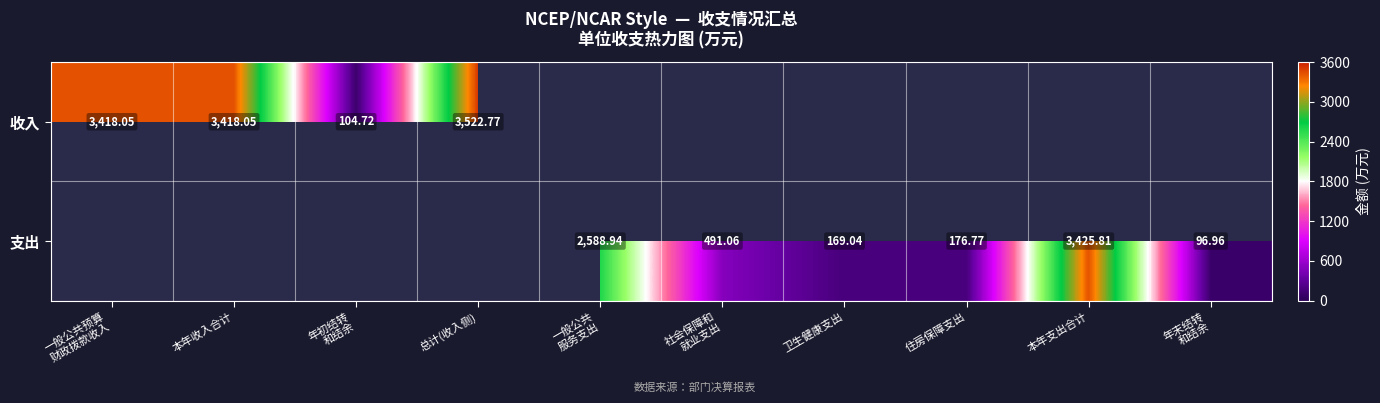

Is the value of 收入 at 一般公共预算 财政拨款收入 greater than the value of 支出 at 卫生健康支出?

Yes